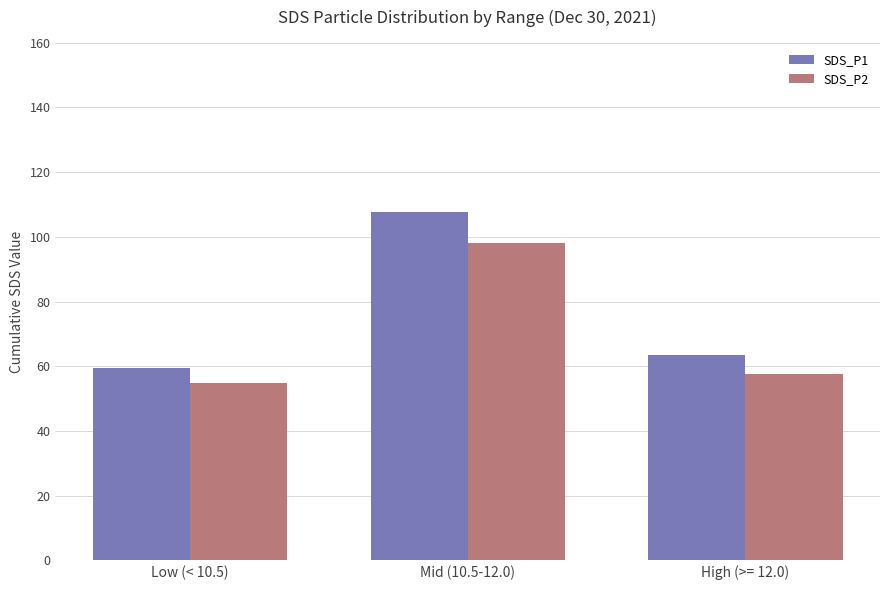

Reading right to left, transcribe all the data shown in this chart.

SDS_P1: 63.5	107.8	59.5
SDS_P2: 57.5	98.0	54.8